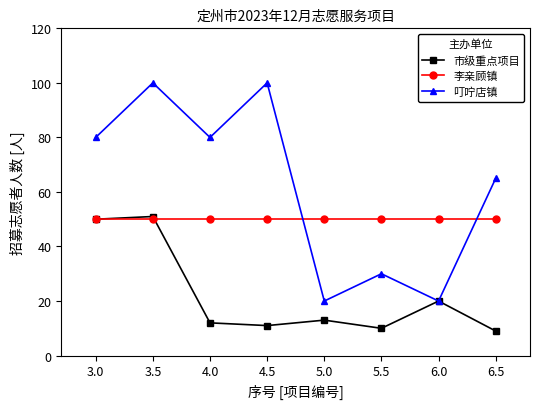

Rank the series by their average value, from highest to lowest.

叮咛店镇, 李亲顾镇, 市级重点项目